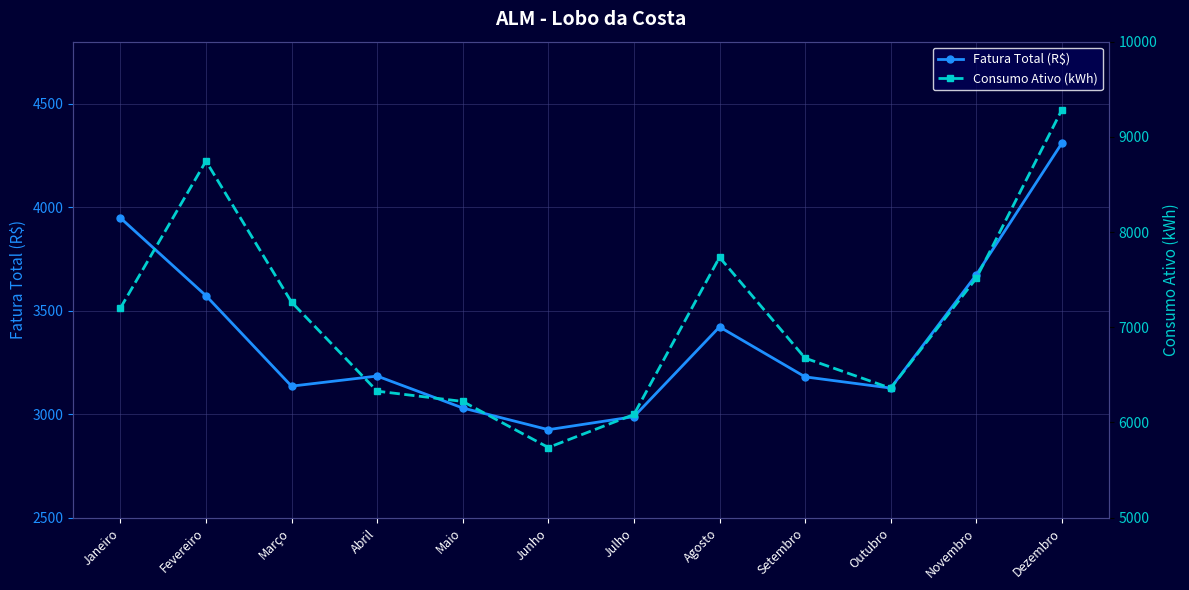

What is the minimum value shown in the chart?

2925.2